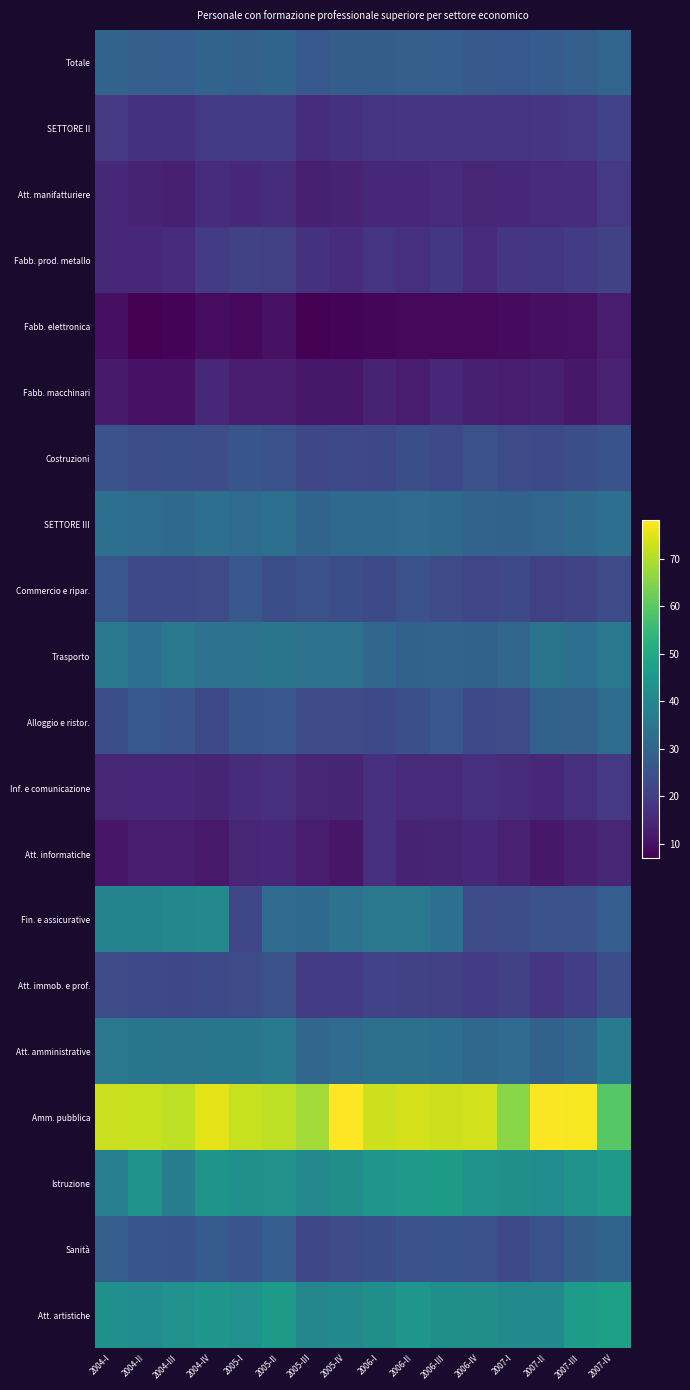

Which category has the highest value across all series?

2005-IV